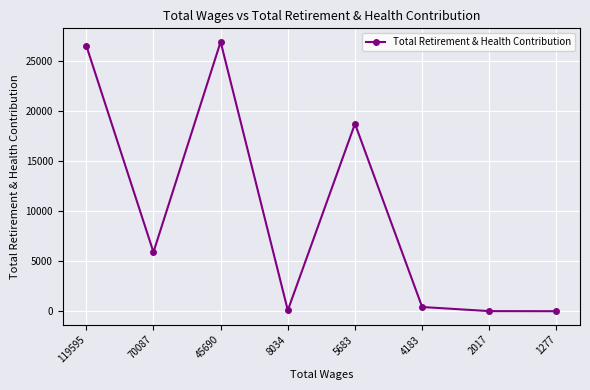

Where is the data nearest to the value 13478?

5683